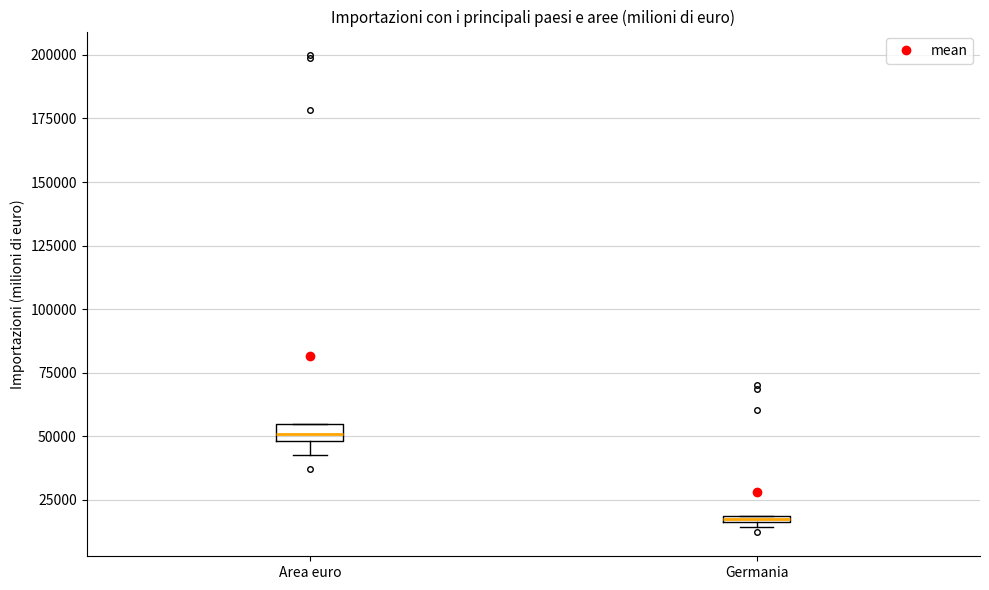

Where is the lower edge of the box for Area euro on the y-axis? The values are not printed on the chart, so give them approximately, as read against the axis.

50000